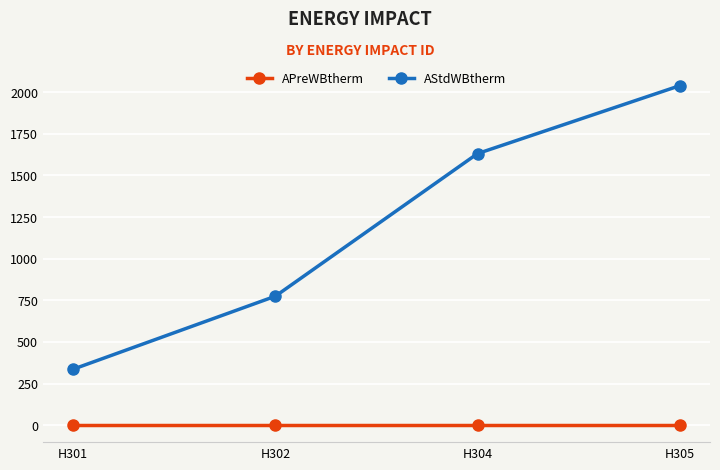

Rank the series by their average value, from lowest to highest.

APreWBtherm, AStdWBtherm